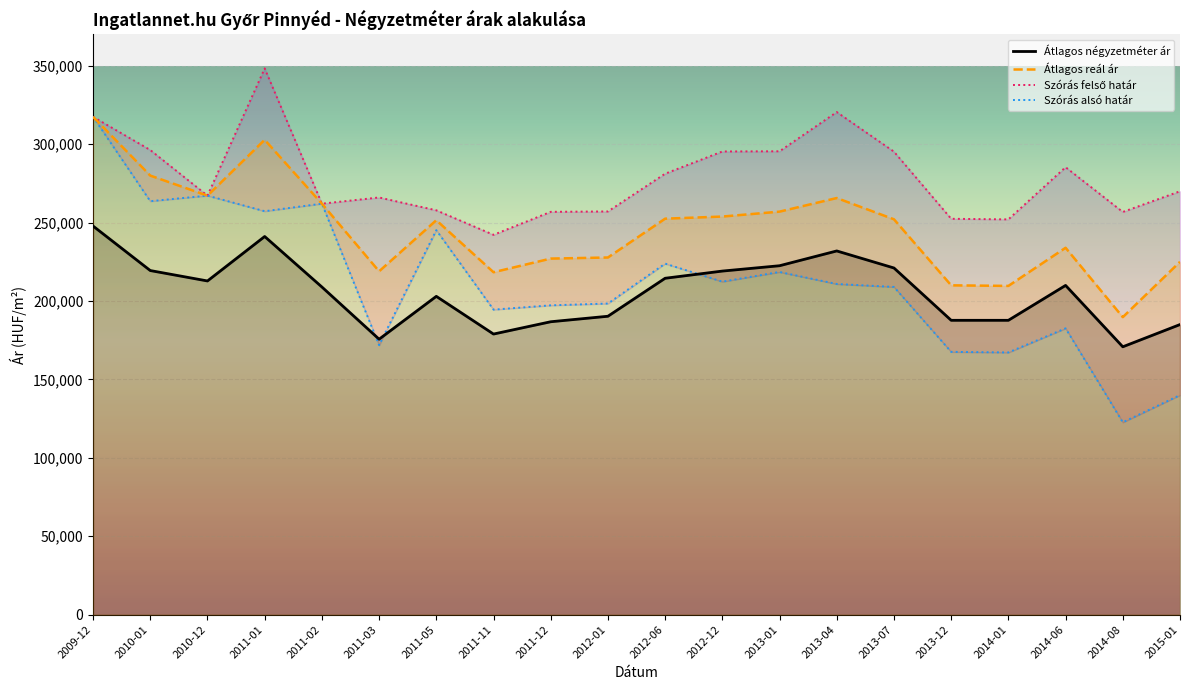

Which category has the lowest value in the Átlagos négyzetméter ár series?

2014-08